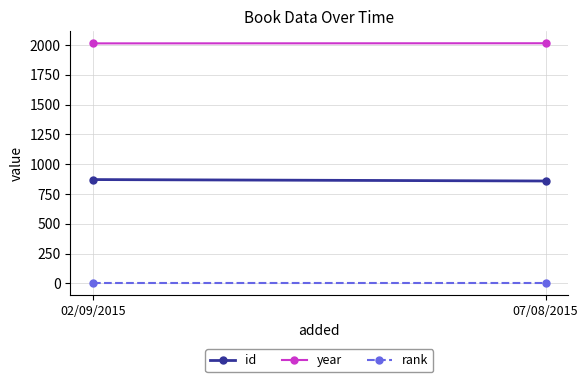

Reading left to right, list all the values displayed in this chart.

id: 871	859
year: 2014	2015
rank: 1	1